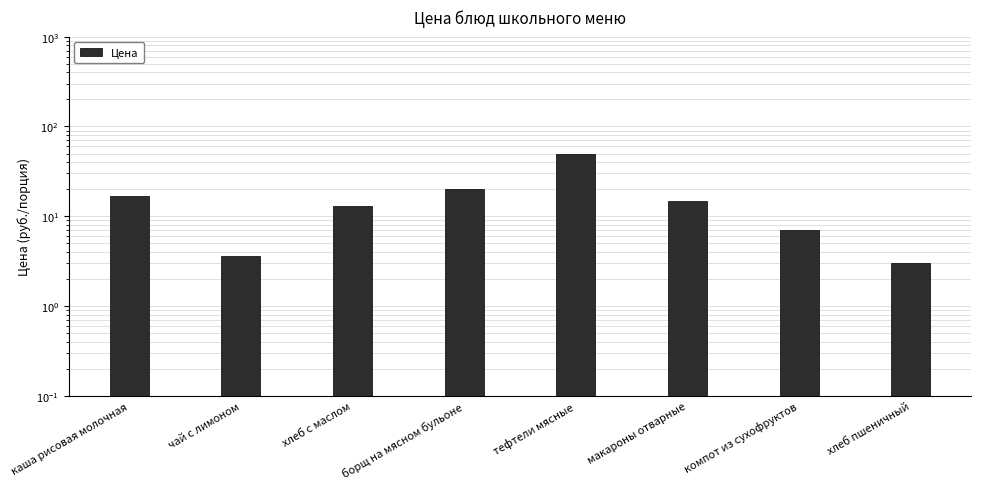

Between каша рисовая молочная and борщ на мясном бульоне, which is larger?

борщ на мясном бульоне